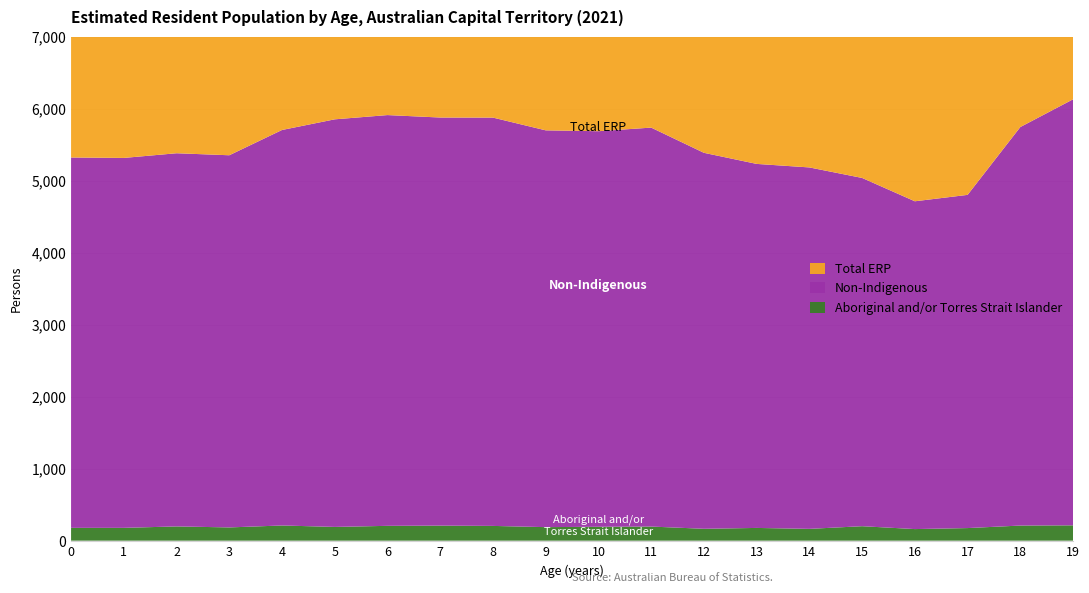

Reading left to right, list all the values displayed in this chart.

Aboriginal and/or Torres Strait Islander: 178	178	198	184	211	191	206	209	205	188	193	196	165	177	164	201	161	175	210	213
Non-Indigenous: 5143	5137	5182	5168	5492	5660	5704	5667	5670	5510	5493	5540	5221	5055	5019	4836	4552	4627	5534	5916
Total ERP: 5321	5315	5380	5352	5703	5851	5910	5876	5875	5698	5686	5736	5386	5232	5183	5037	4713	4802	5744	6129